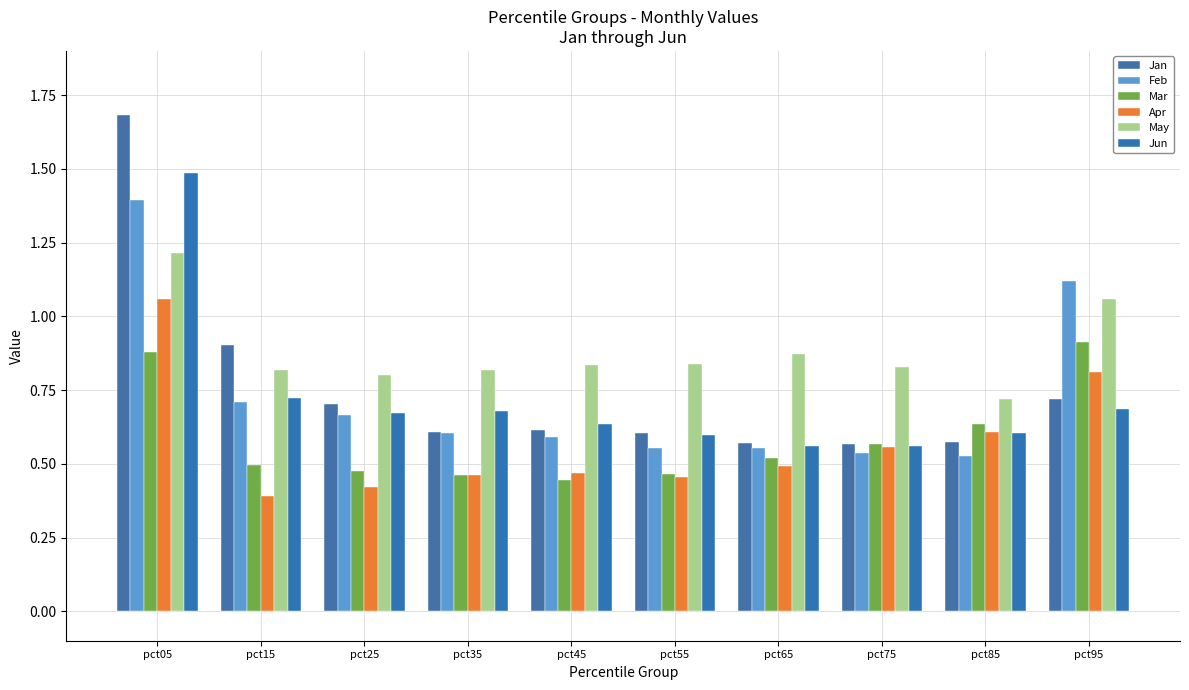

How many distinct data groups are displayed?

6